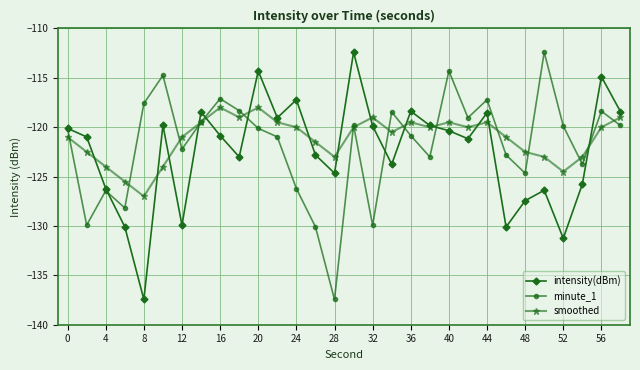

True or false: intensity(dBm) has more than 1 interior local peaks.

True